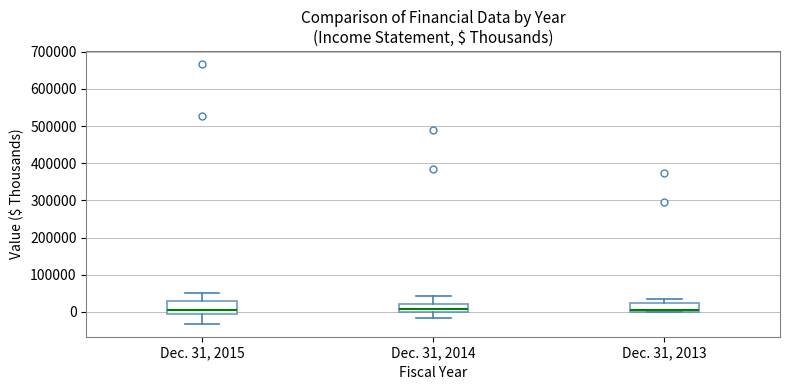

Which box is the tallest, from its lower edge to its upper edge?

Dec. 31, 2015